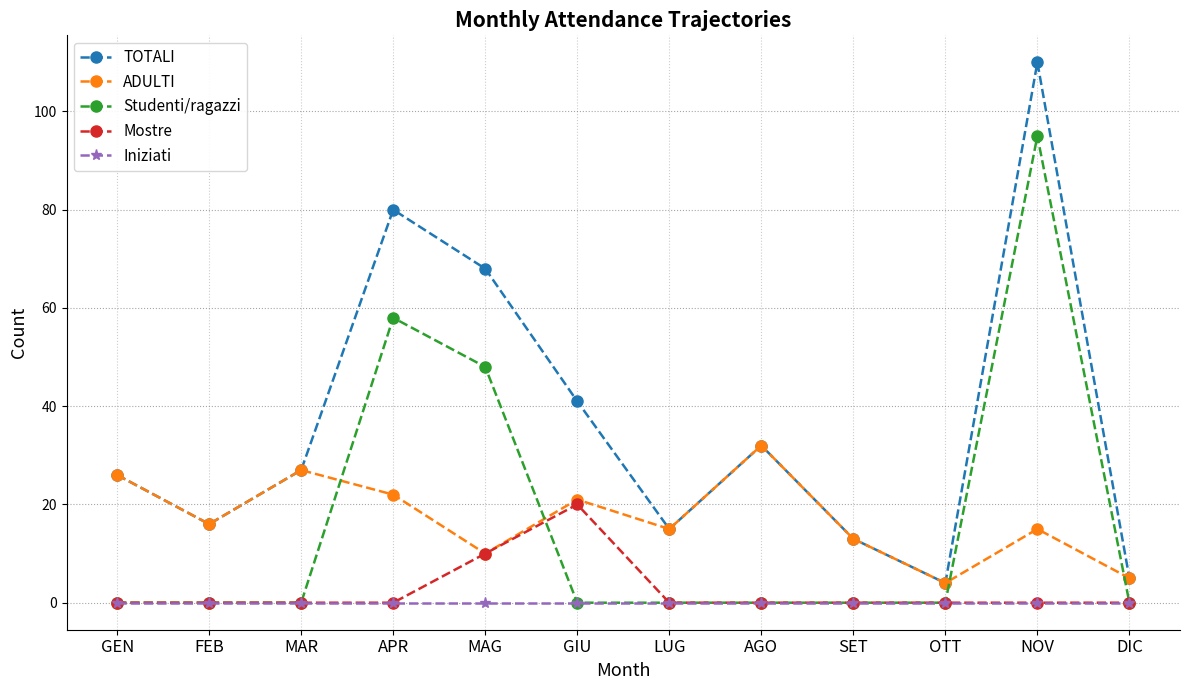

Is the value of Iniziati at APR greater than the value of TOTALI at FEB?

No